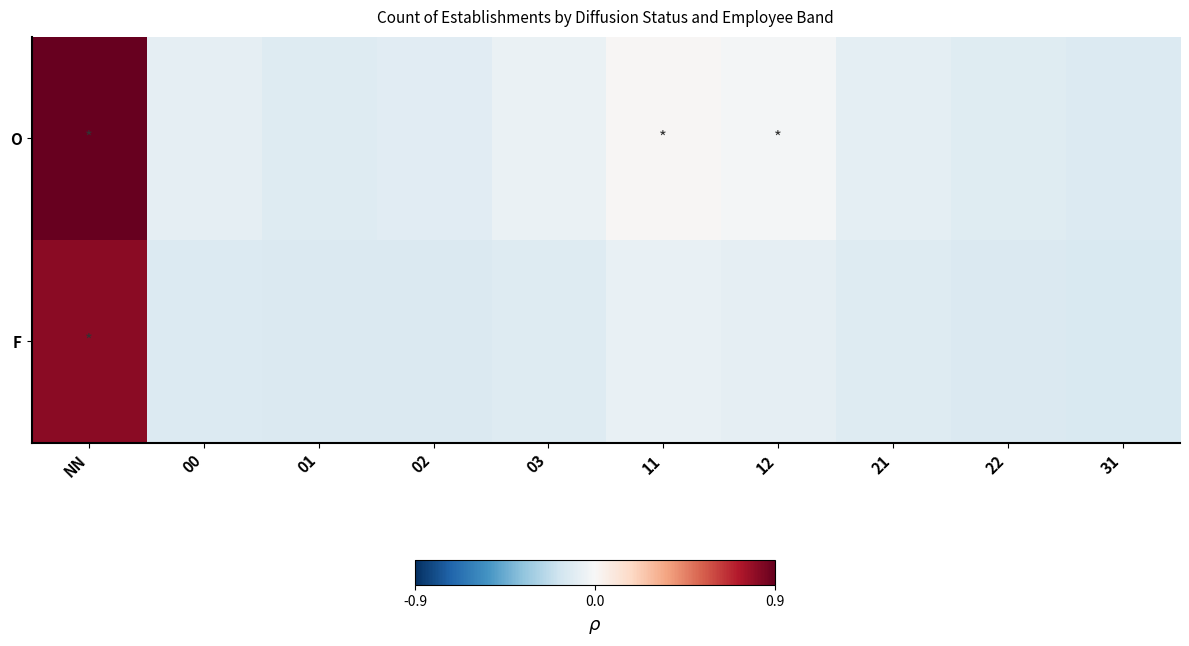

Which series changed the most between 01 and 22?

O